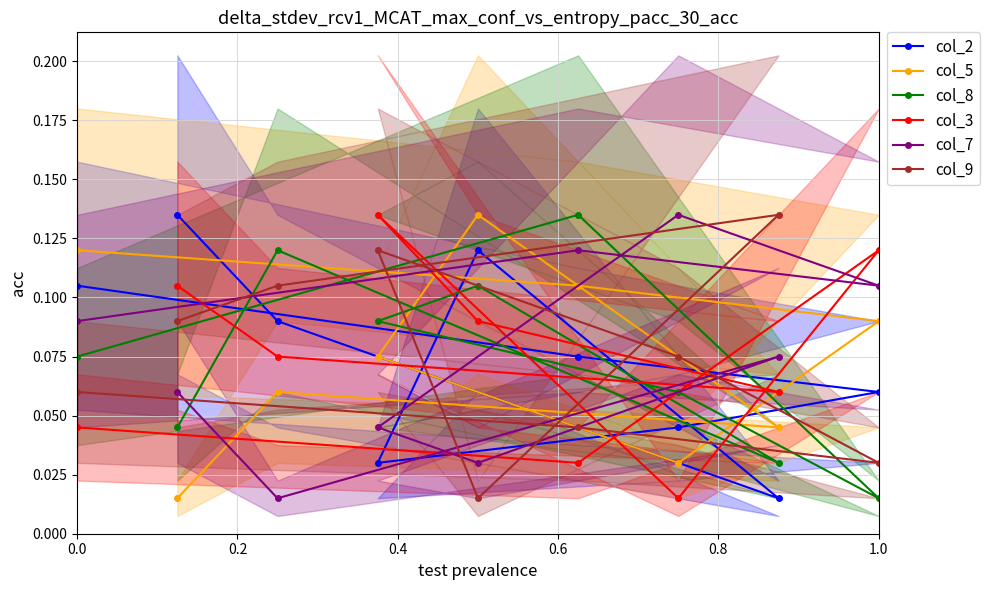

Count the col_2 values in the range 0 to 1.

9